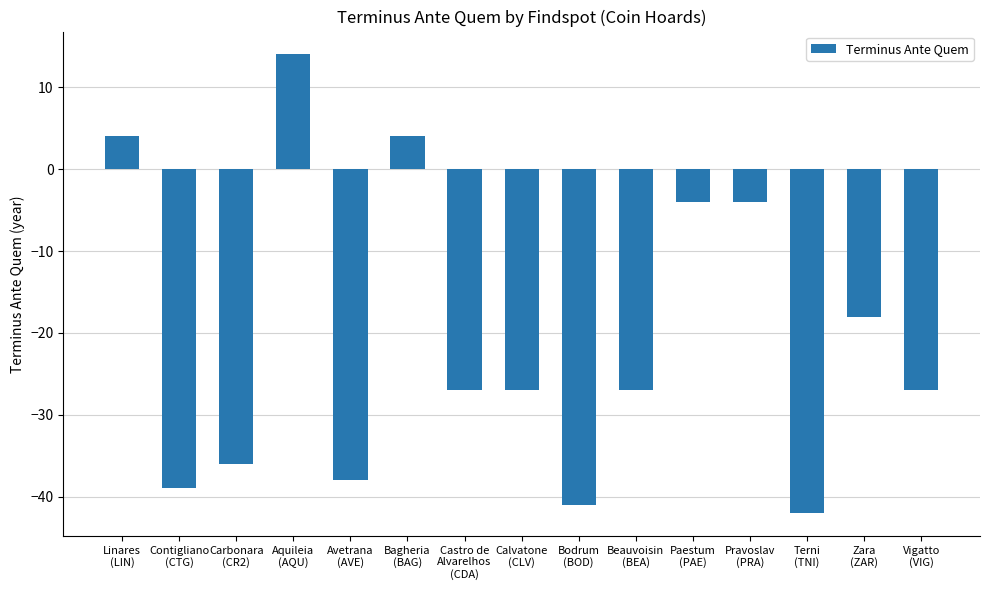

How many values are above zero?

3